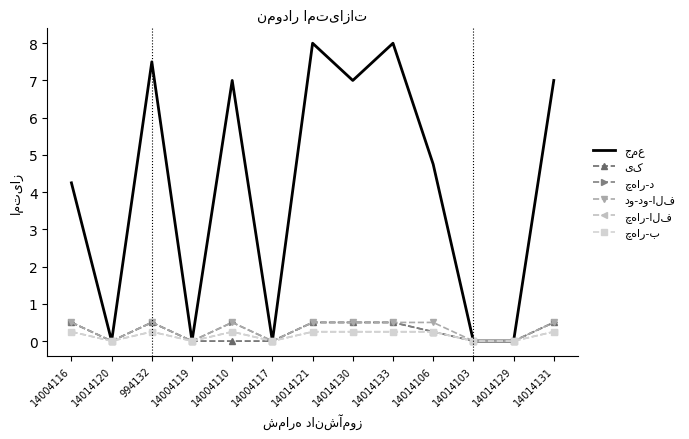

What is the sum of all یک values?

3.2